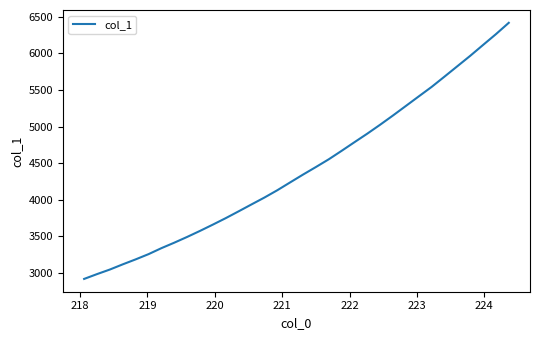

What is the difference between the maximum and minimum values?

3498.1